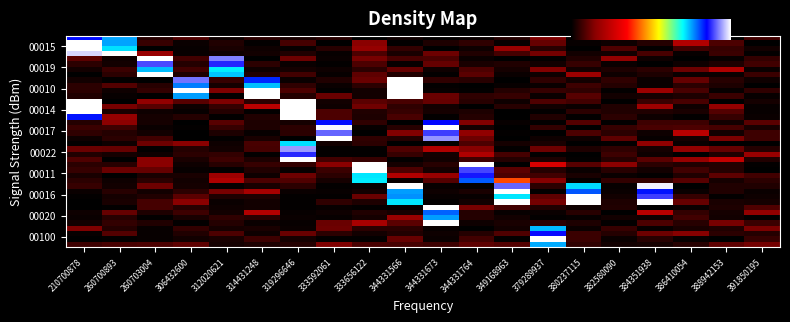

At which category does the chart reach its peak across all series?

314431248